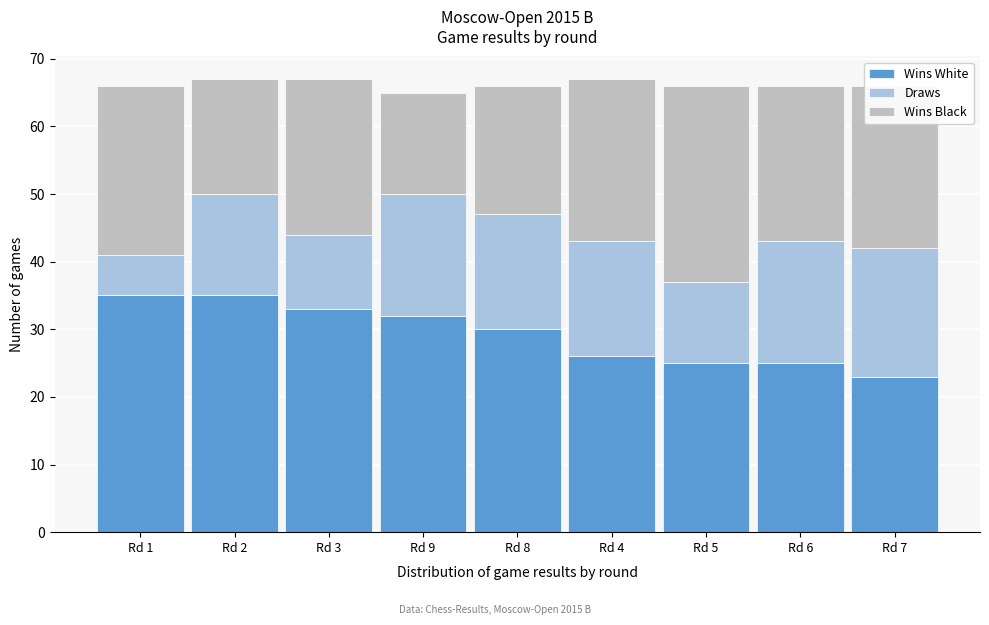

How many data points in Wins White are less than 30?

4